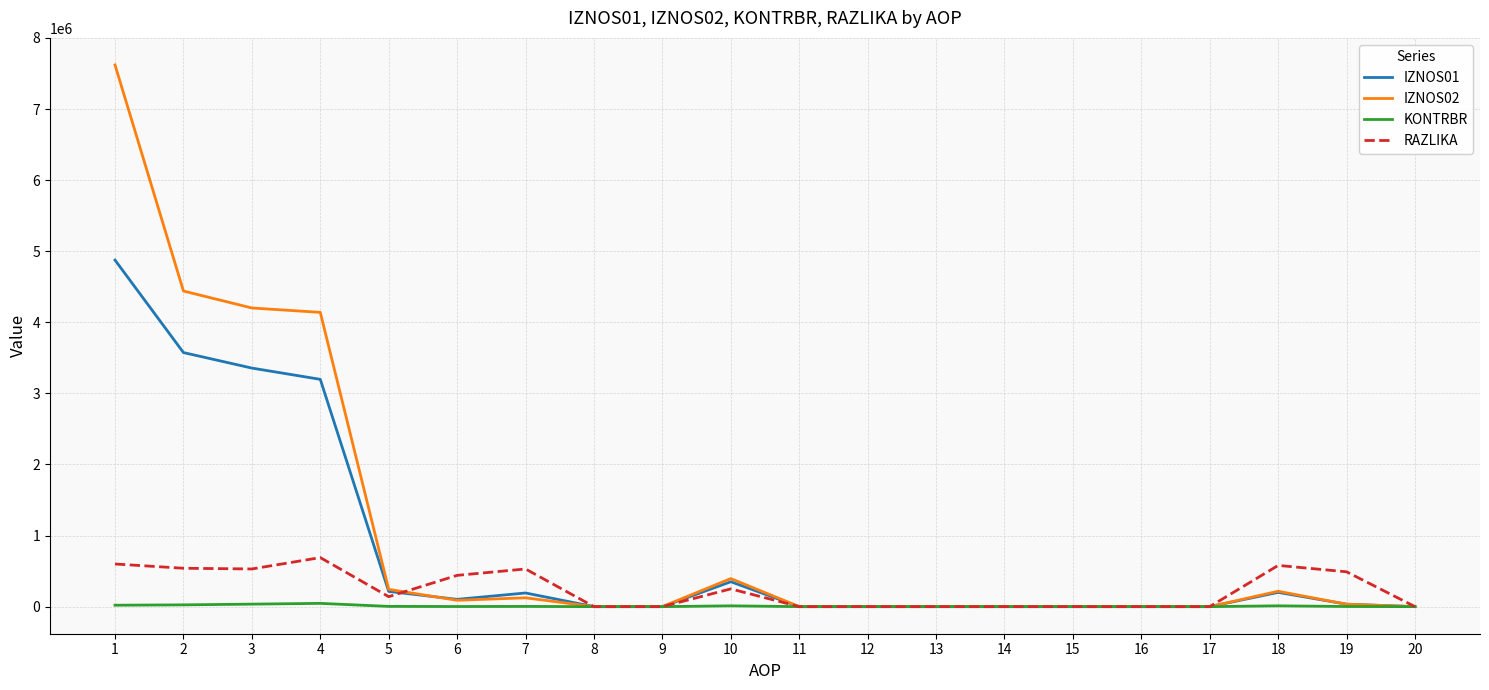

At which label does IZNOS02 first exceed 34081?

1